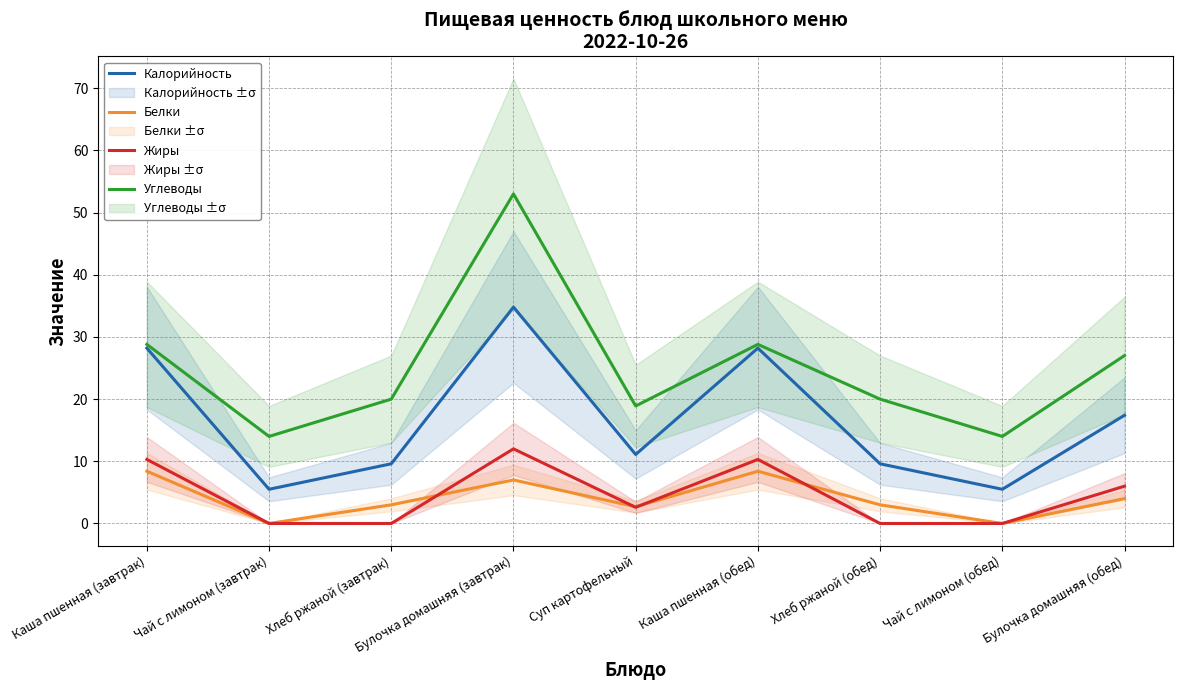

True or false: Жиры and Калорийность intersect in this chart.

False